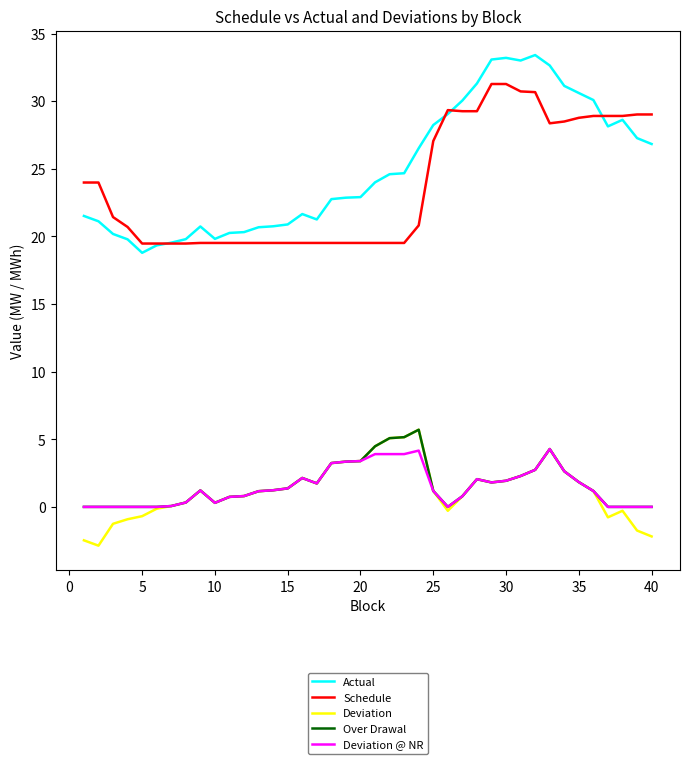

How many lines are shown in the chart?

5